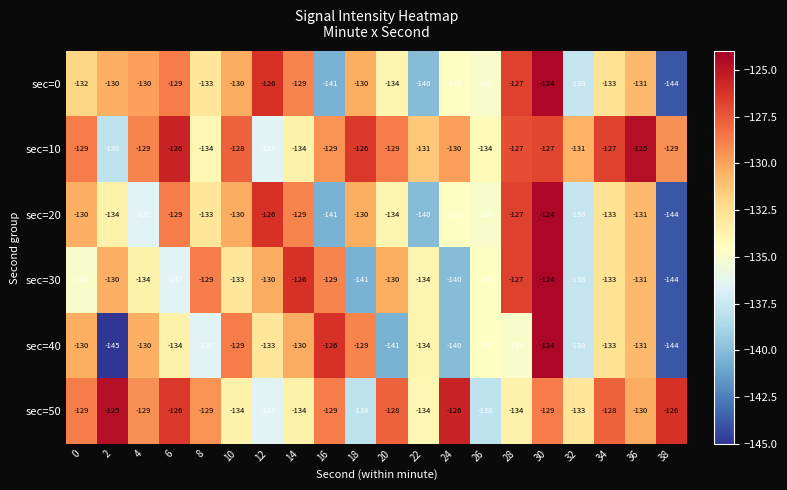

Where is sec=50 nearest to the value -131?

36